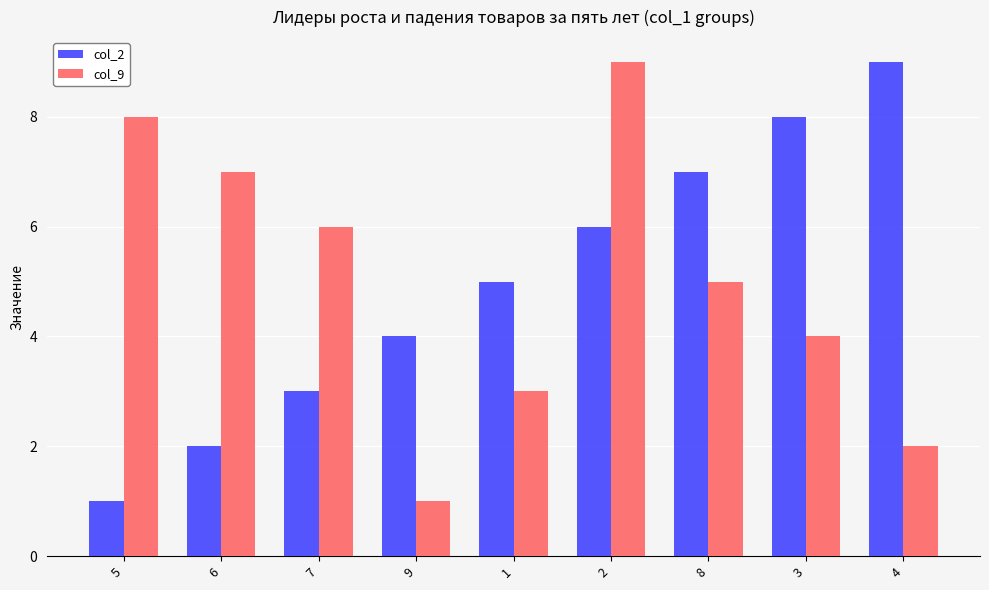

Reading left to right, list all the values displayed in this chart.

col_2: 1	2	3	4	5	6	7	8	9
col_9: 8	7	6	1	3	9	5	4	2